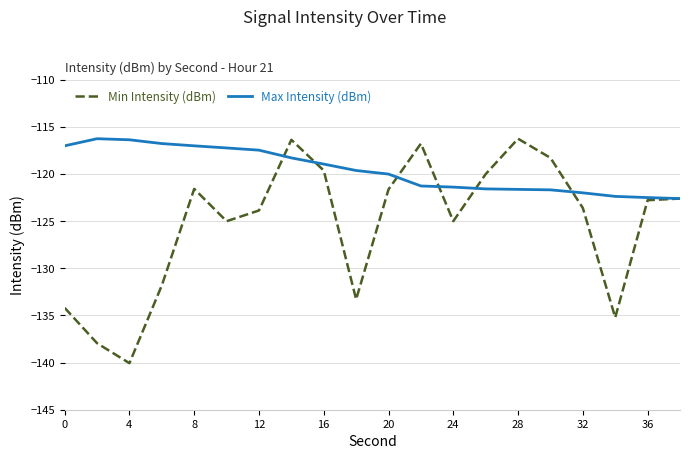

List the series in order of their overall mean, highest first.

Max Intensity (dBm), Min Intensity (dBm)